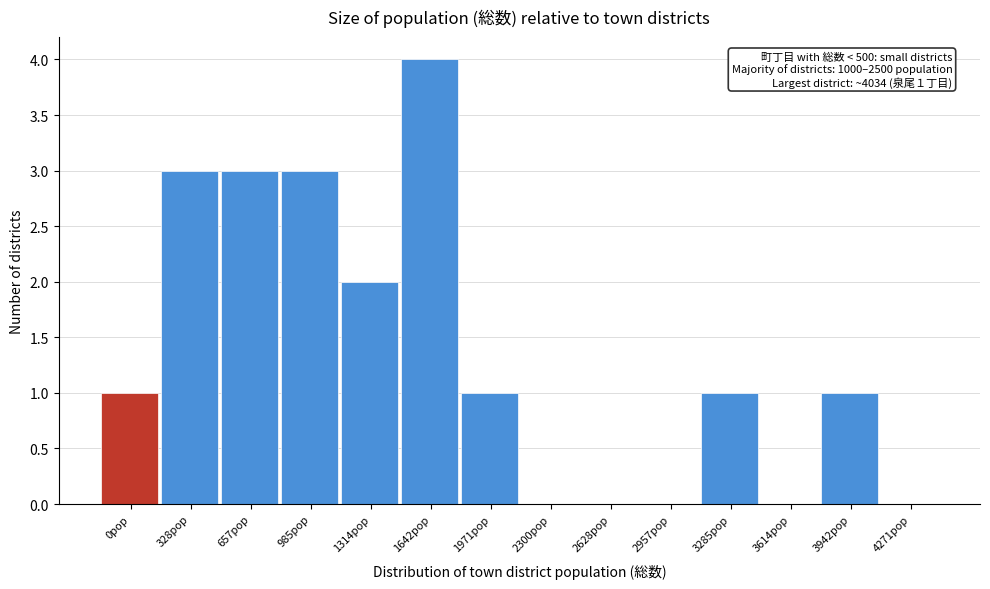

Reading right to left, list all the values displayed in this chart.

4271pop=0	3942pop=1	3614pop=0	3285pop=1	2957pop=0	2628pop=0	2300pop=0	1971pop=1	1642pop=4	1314pop=2	985pop=3	657pop=3	328pop=3	0pop=1